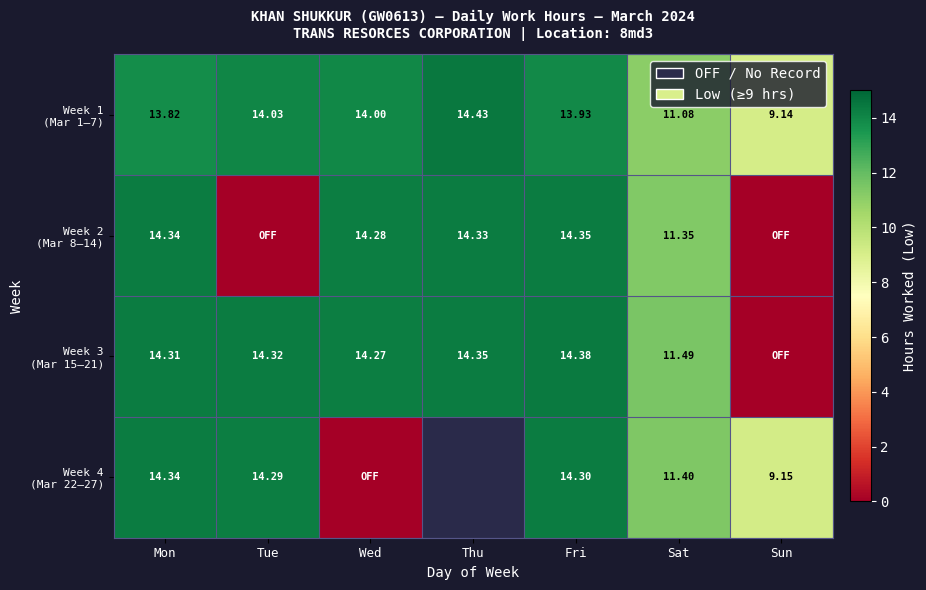

What is the sum of all Week 3 (Mar 15–21) values?

83.1